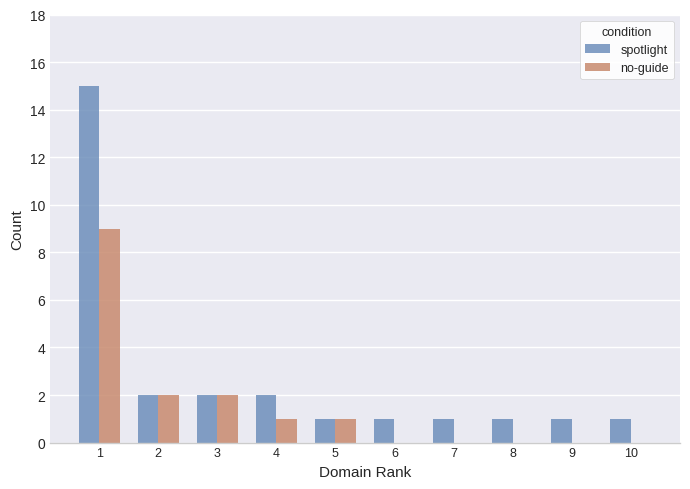

Which series has the largest total across all categories?

spotlight